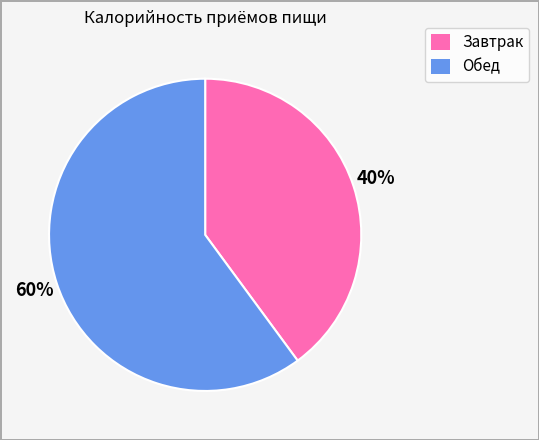

Combined, do Обед and Завтрак account for over 50%?

Yes